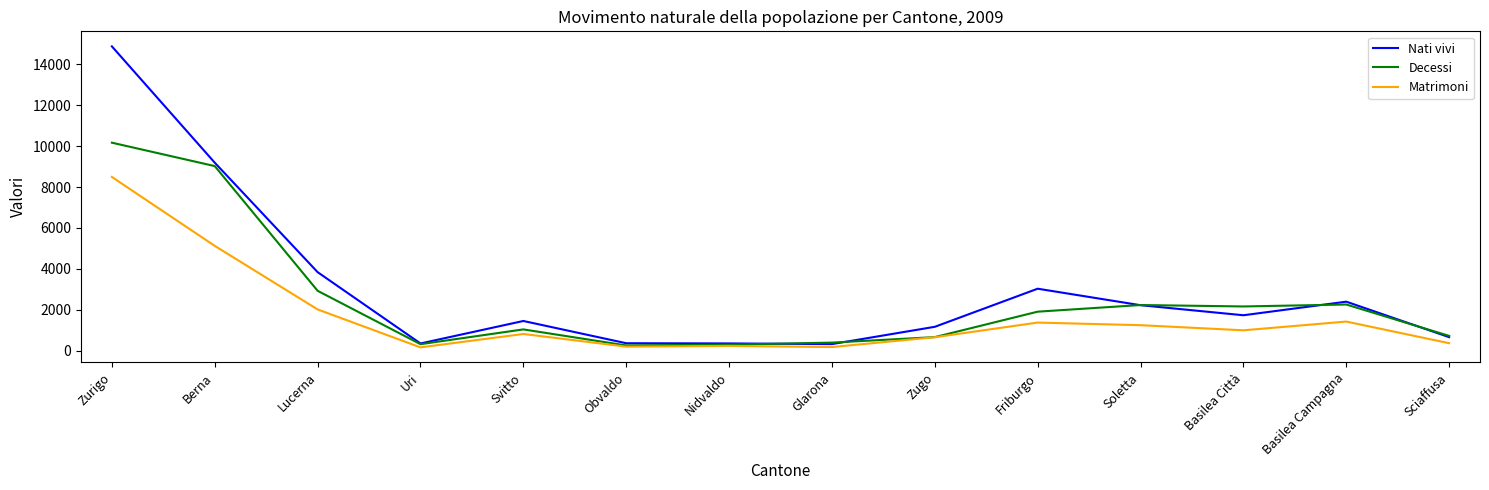

Is the value of Nati vivi at Basilea Città greater than the value of Decessi at Sciaffusa?

Yes